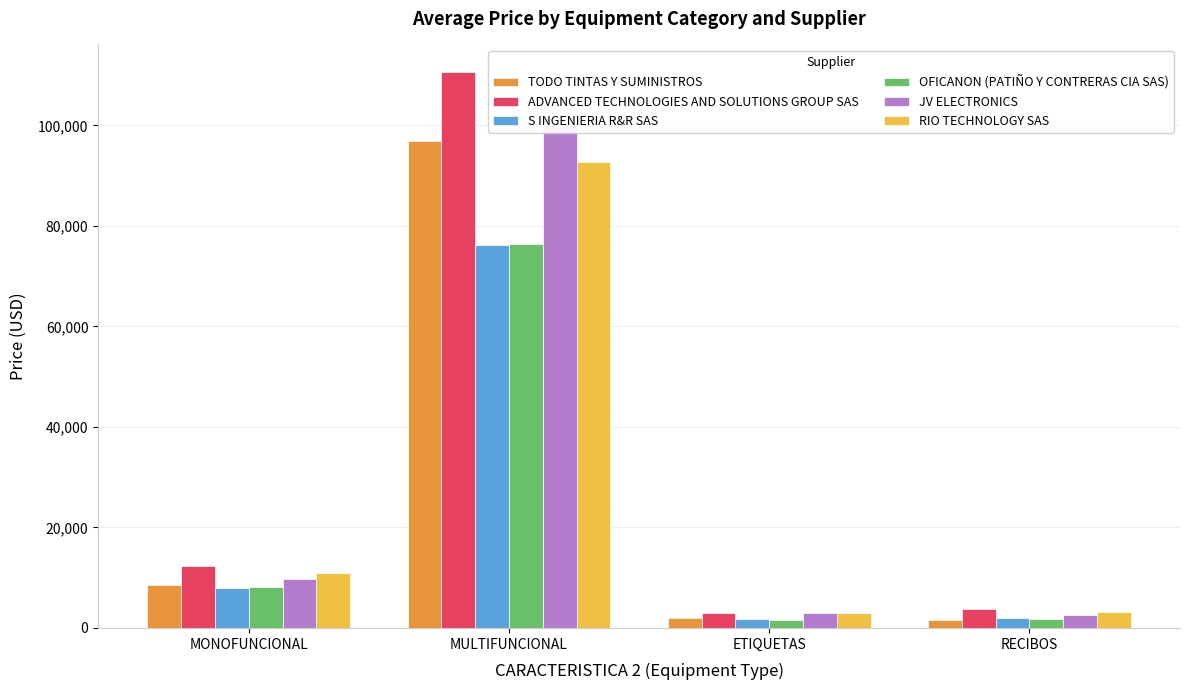

How many groups of bars are there?

4